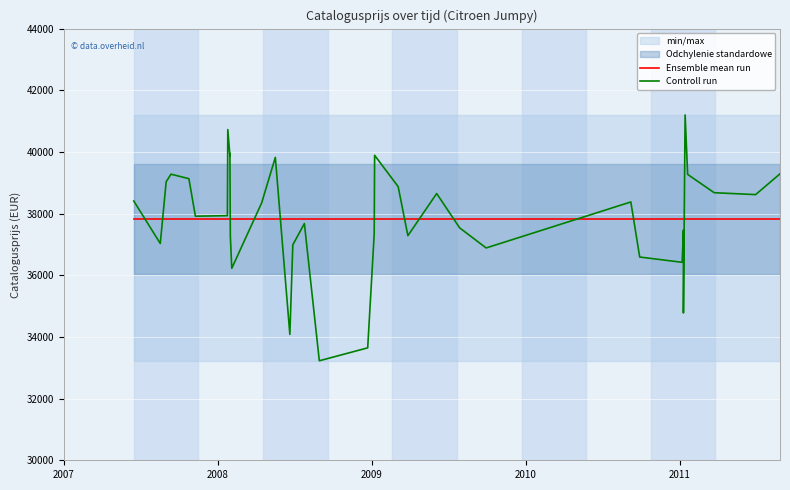

What is the maximum value for Ensemble mean run?

37820.7